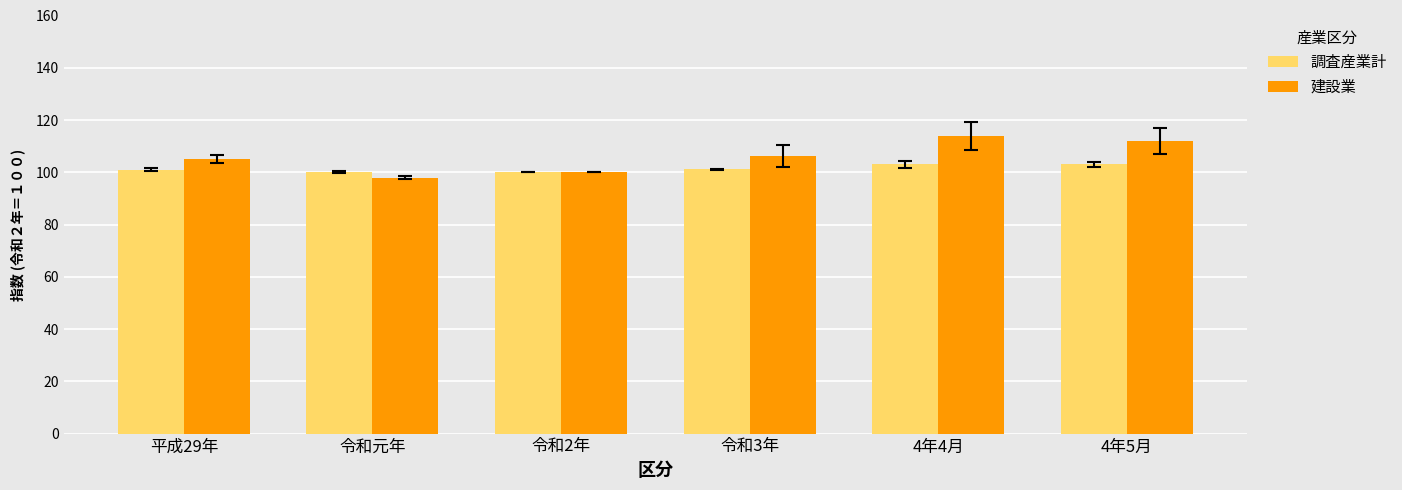

What is the maximum value shown in the chart?

113.9